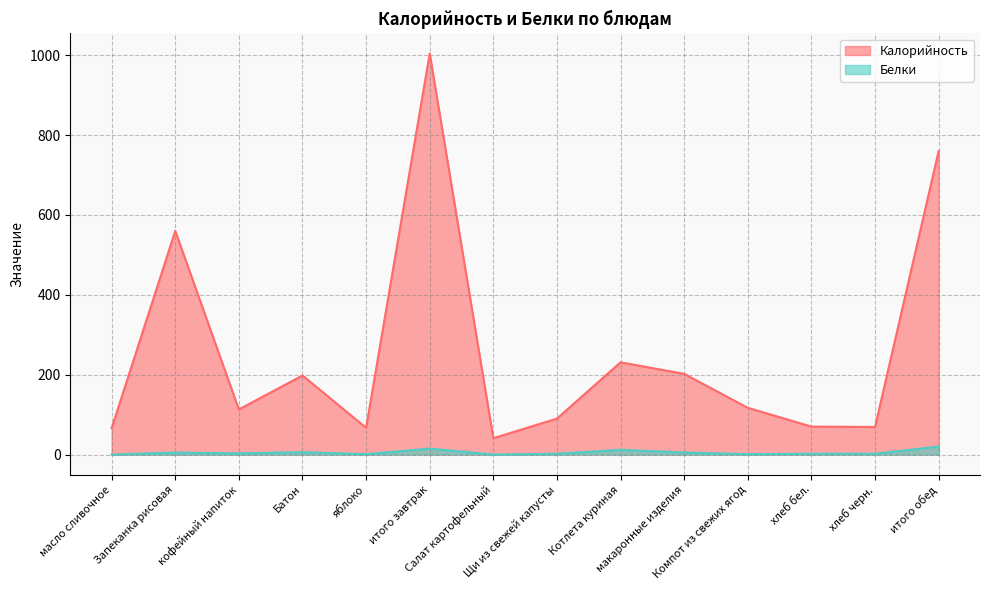

How many data points in Белки are above 3?

6